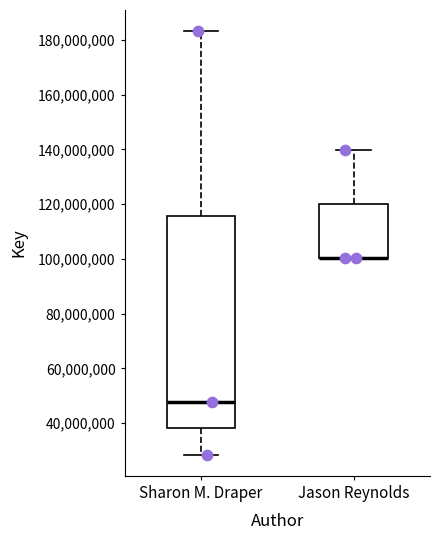

Reading left to right, read every box against the y-axis: the position of its median line, the range the box covers, and the ends of its whiskers. The values are not printed on the chart, so give them approximately, as read against the axis.

Sharon M. Draper: median 48000000, box 38000000 to 116000000, whiskers 28000000 to 184000000
Jason Reynolds: median 100000000 (drawn on the box's lower edge), box 100000000 to 120000000, whiskers 100000000 to 140000000